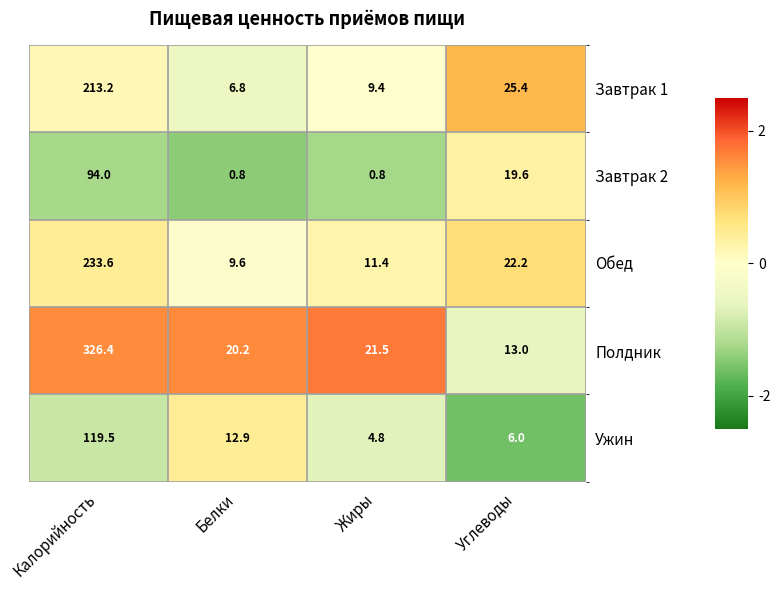

Where is Завтрак 2 nearest to the value 47?

Углеводы